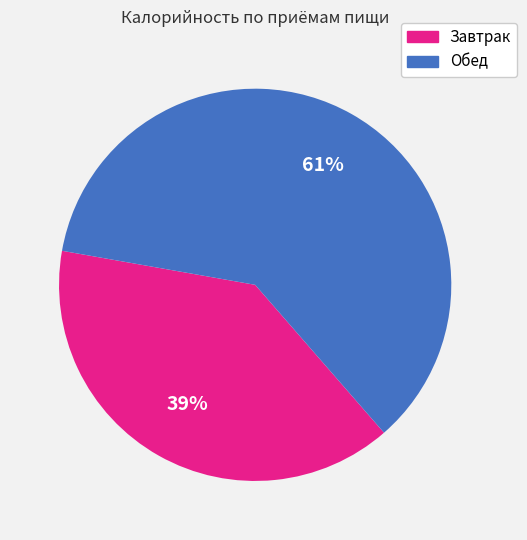

Count the number of slices in the pie.

2